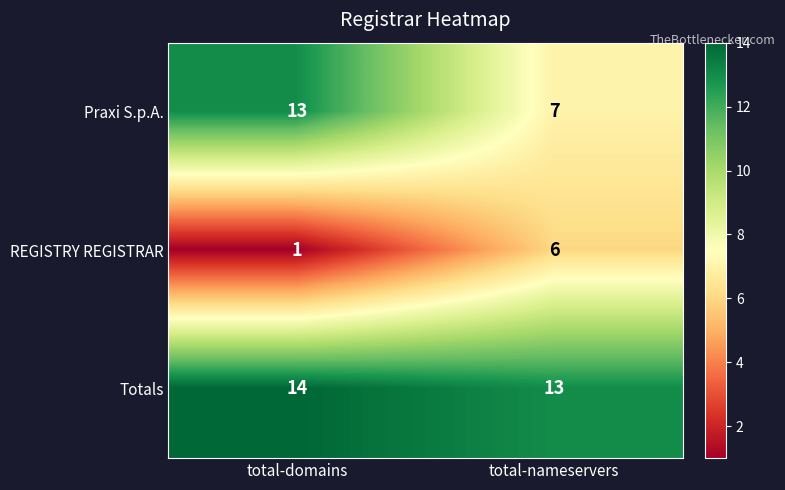

What is the total value across all series at total-domains?

28